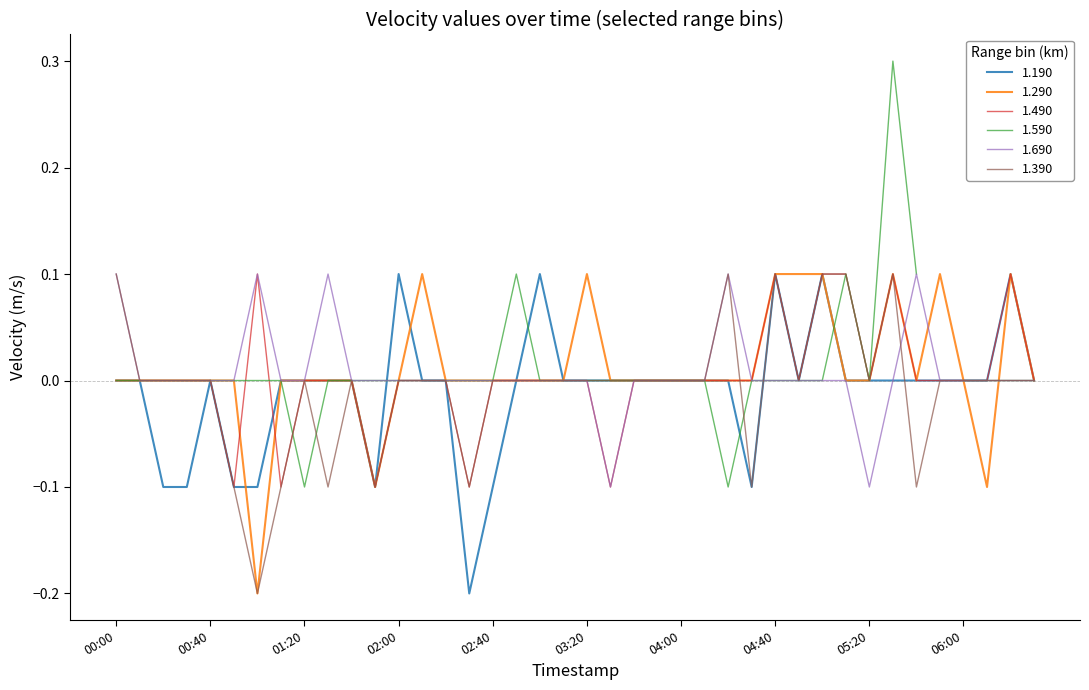

The value of 1.290 at 05:20 is -0.2. True or false?

False